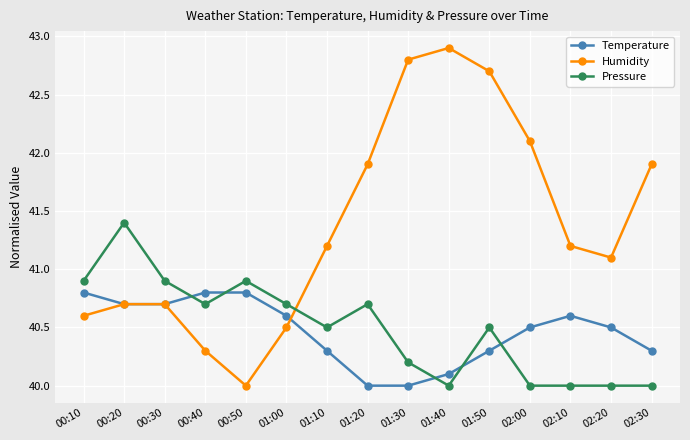

What is the highest value of the Temperature series?

40.8